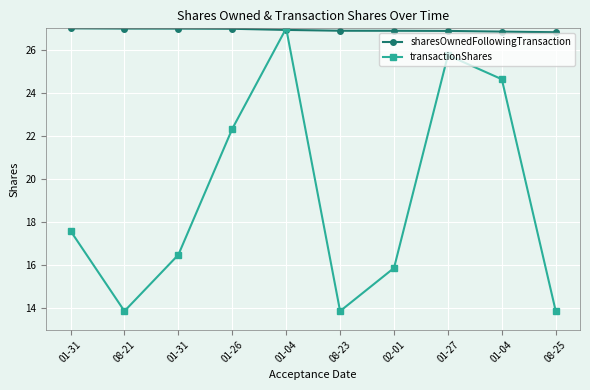

At which category does transactionShares reach its first local valley?

08-21